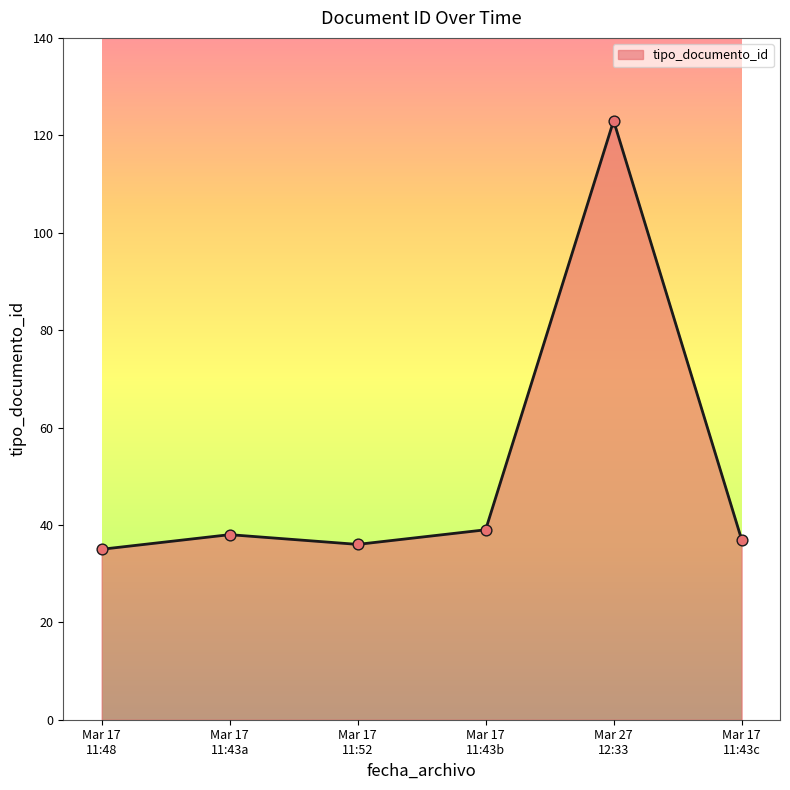

What is the minimum value shown in the chart?

35